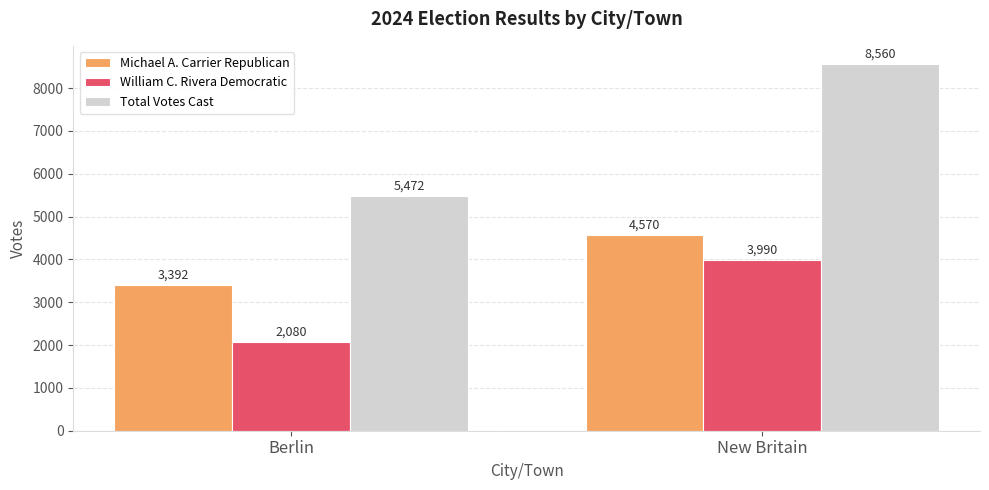

Reading right to left, list all the values displayed in this chart.

Michael A. Carrier Republican: 4570	3392
William C. Rivera Democratic: 3990	2080
Total Votes Cast: 8560	5472